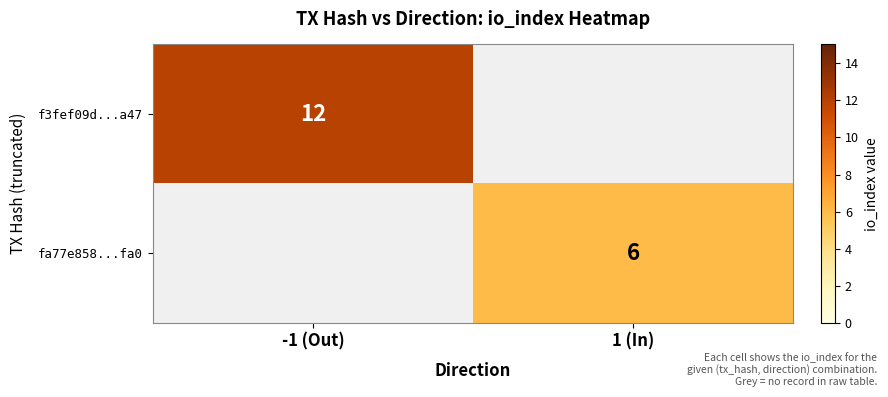

The value of fa77e858...fa0 at 1 (In) is 8. True or false?

False